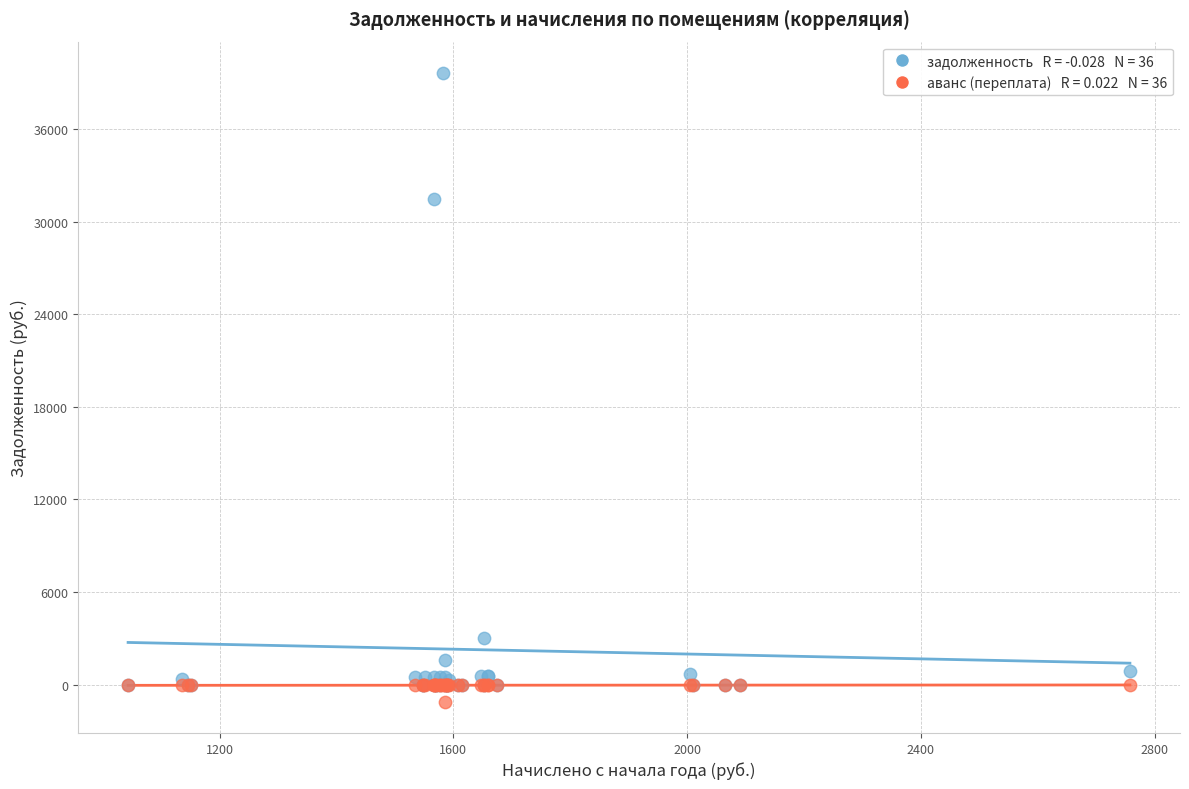

Across all series, what Y value is closest to 19268?

31469.9